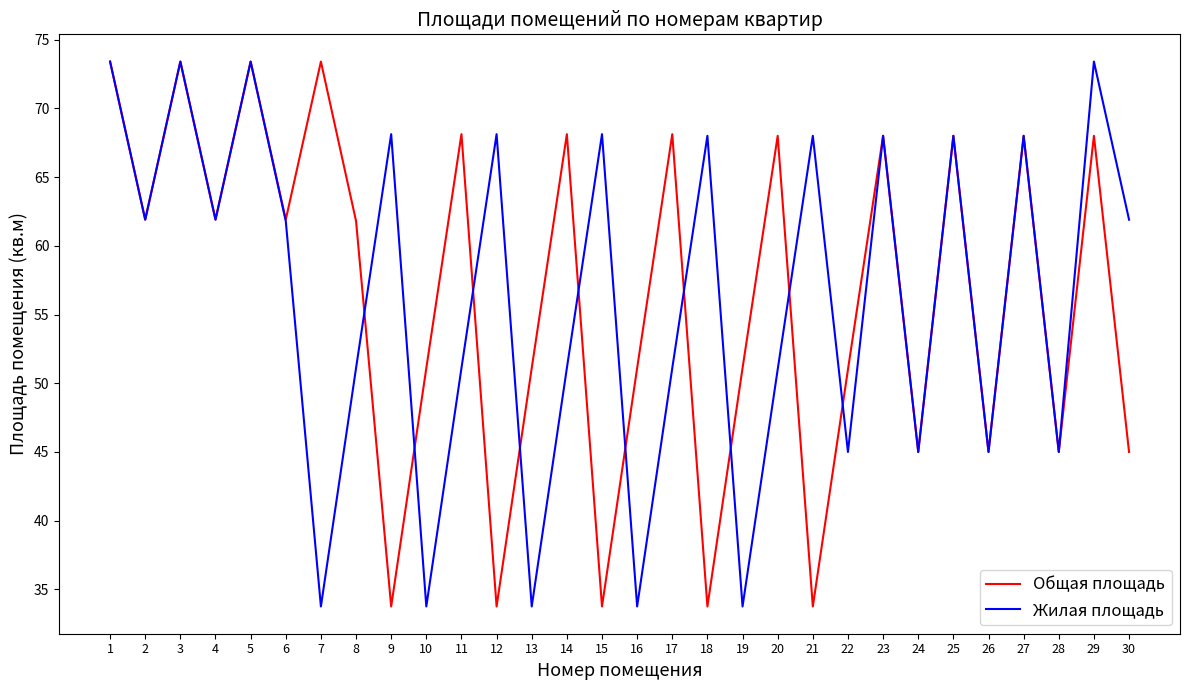

The Жилая площадь series shows 70.2 at 17. True or false?

False